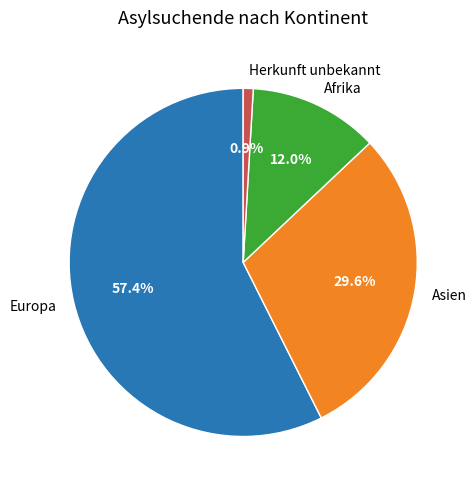

How much of the chart is everything except Herkunft unbekannt?

99.1%